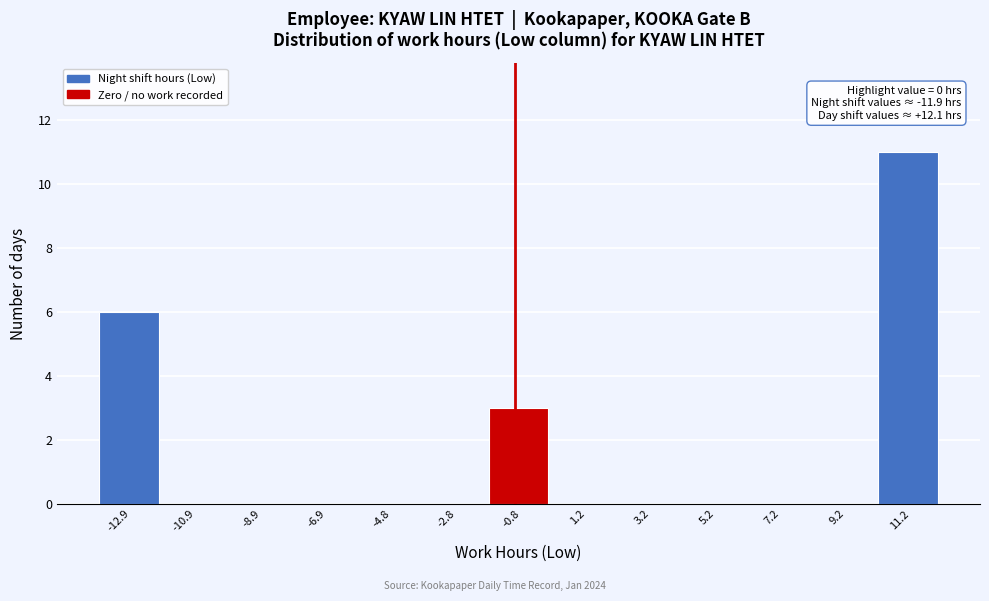

Reading left to right, list all the values displayed in this chart.

-12.9=6	-10.9=0	-8.9=0	-6.9=0	-4.8=0	-2.8=0	-0.8=3	1.2=0	3.2=0	5.2=0	7.2=0	9.2=0	11.2=11